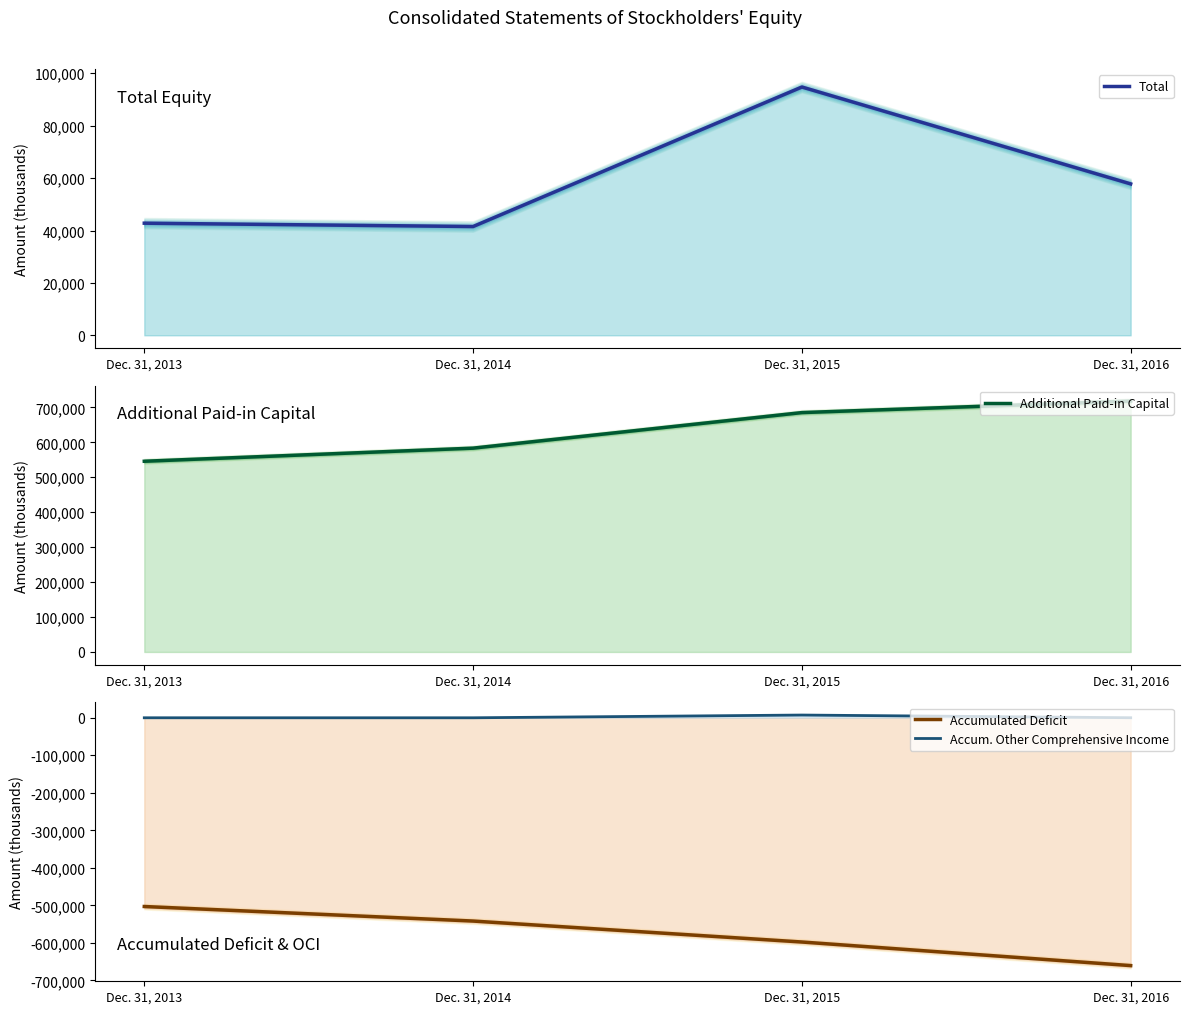

What is the average value of the Accum. Other Comprehensive Income series?

1842